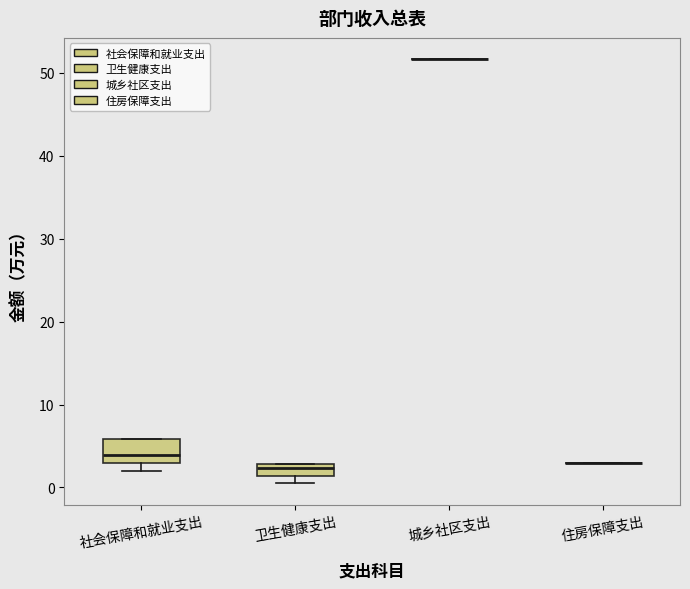

Comparing the boxes themselves (not the whiskers), which one is the tallest?

社会保障和就业支出